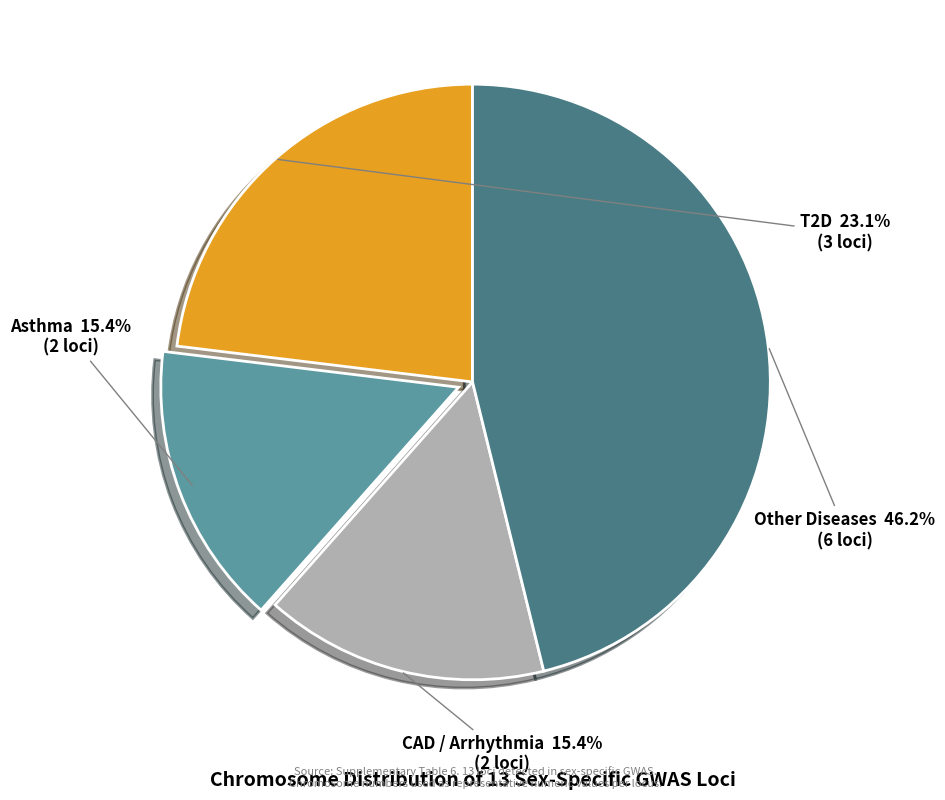

Count the number of slices in the pie.

4